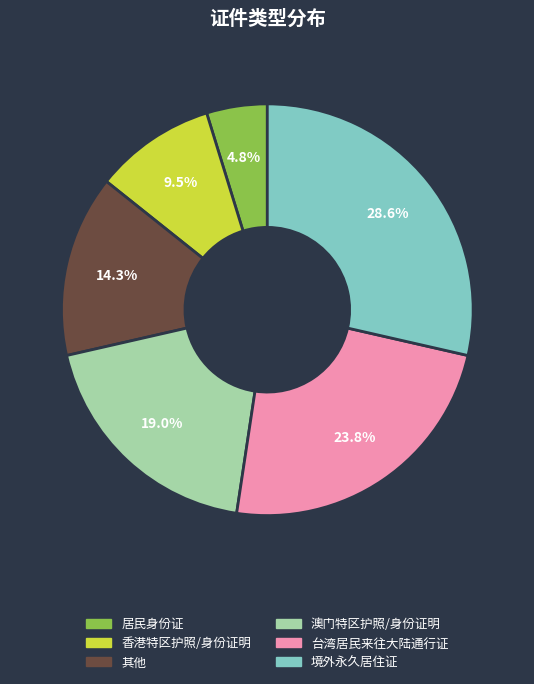

Between 澳门特区护照/身份证明 and 台湾居民来往大陆通行证, which is larger?

台湾居民来往大陆通行证